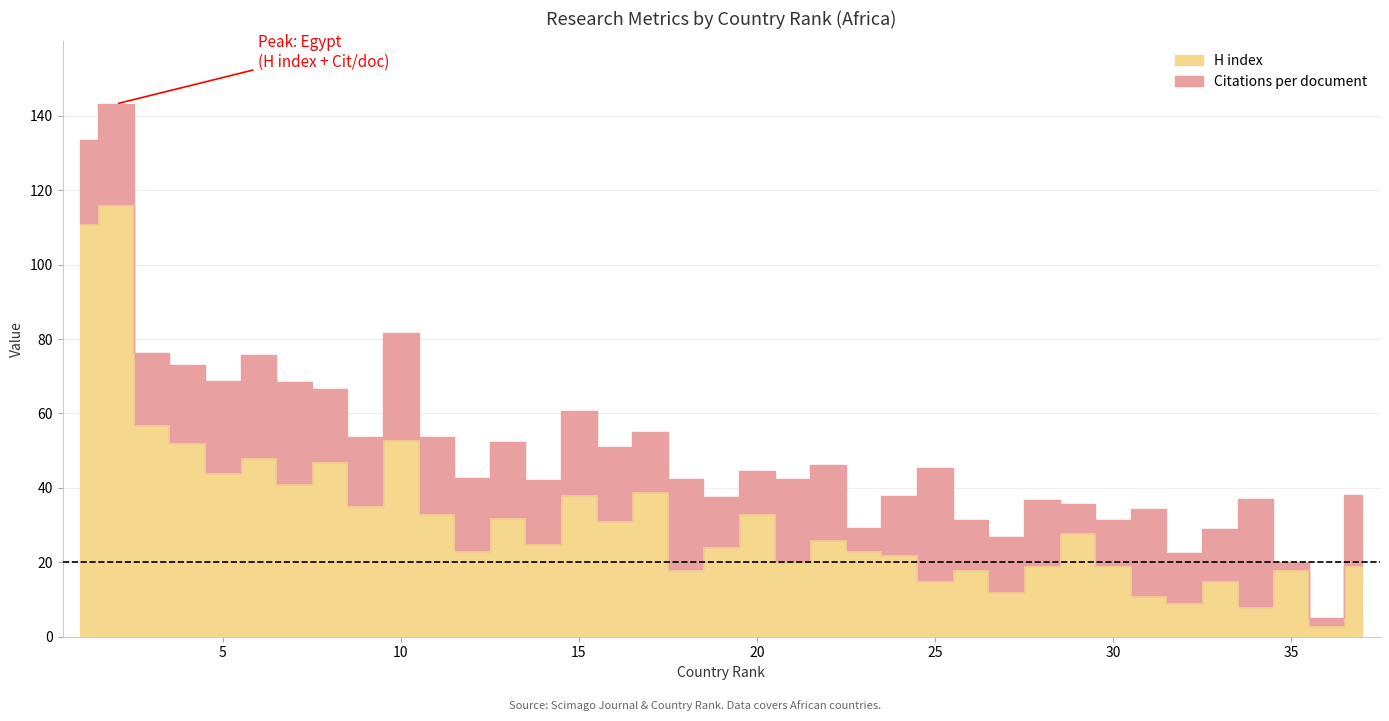

Reading right to left, transcribe all the data shown in this chart.

19	3	18	8	15	9	11	19	28	19	12	18	15	22	23	26	20	33	24	18	39	31	38	25	32	23	33	53	35	47	41	48	44	52	57	116	111